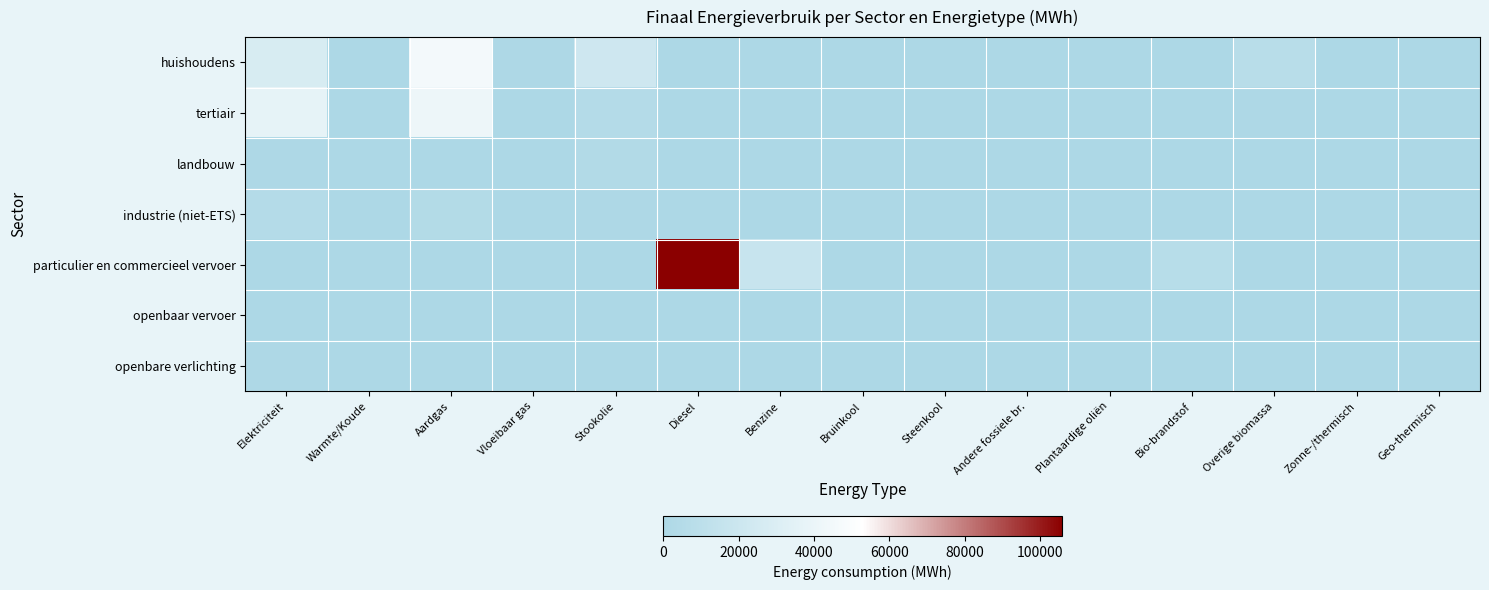

Reading left to right, transcribe all the data shown in this chart.

huishoudens: Elektriciteit=27452.7	Warmte/Koude=0.0	Aardgas=45383.4	Vloeibaar gas=961.9	Stookolie=21847.7	Diesel=0.0	Benzine=0.0	Bruinkool=0.0	Steenkool=109.3	Andere fossiele br.=0.0	Plantaardige oliën=0.0	Bio-brandstof=0.0	Overige biomassa=7845.0	Zonne-/thermisch=194.4	Geo-thermisch=611.0
tertiair: Elektriciteit=37449.8	Warmte/Koude=0.0	Aardgas=42115.0	Vloeibaar gas=80.5	Stookolie=5009.4	Diesel=0.0	Benzine=0.0	Bruinkool=0.0	Steenkool=0.0	Andere fossiele br.=0.0	Plantaardige oliën=0.0	Bio-brandstof=0.0	Overige biomassa=1125.6	Zonne-/thermisch=29.4	Geo-thermisch=52.5
landbouw: Elektriciteit=1111.6	Warmte/Koude=0.0	Aardgas=141.5	Vloeibaar gas=41.5	Stookolie=3606.6	Diesel=0.0	Benzine=0.0	Bruinkool=0.0	Steenkool=291.8	Andere fossiele br.=0.0	Plantaardige oliën=0.0	Bio-brandstof=0.0	Overige biomassa=0.0	Zonne-/thermisch=0.0	Geo-thermisch=0.0
industrie (niet-ETS): Elektriciteit=5166.8	Warmte/Koude=0.0	Aardgas=4258.7	Vloeibaar gas=13.1	Stookolie=1192.1	Diesel=0.0	Benzine=0.0	Bruinkool=0.0	Steenkool=0.4	Andere fossiele br.=0.0	Plantaardige oliën=0.0	Bio-brandstof=0.0	Overige biomassa=200.1	Zonne-/thermisch=0.0	Geo-thermisch=0.0
particulier en commercieel vervoer: Elektriciteit=176.1	Warmte/Koude=0.0	Aardgas=277.8	Vloeibaar gas=169.9	Stookolie=0.0	Diesel=105800.5	Benzine=17295.3	Bruinkool=0.0	Steenkool=0.0	Andere fossiele br.=0.0	Plantaardige oliën=0.0	Bio-brandstof=7159.0	Overige biomassa=0.0	Zonne-/thermisch=0.0	Geo-thermisch=0.0
openbaar vervoer: Elektriciteit=817.4	Warmte/Koude=0.0	Aardgas=0.0	Vloeibaar gas=0.0	Stookolie=0.0	Diesel=612.7	Benzine=0.0	Bruinkool=0.0	Steenkool=0.0	Andere fossiele br.=0.0	Plantaardige oliën=0.0	Bio-brandstof=33.8	Overige biomassa=0.0	Zonne-/thermisch=0.0	Geo-thermisch=0.0
openbare verlichting: Elektriciteit=1007.3	Warmte/Koude=0.0	Aardgas=0.0	Vloeibaar gas=0.0	Stookolie=0.0	Diesel=0.0	Benzine=0.0	Bruinkool=0.0	Steenkool=0.0	Andere fossiele br.=0.0	Plantaardige oliën=0.0	Bio-brandstof=0.0	Overige biomassa=0.0	Zonne-/thermisch=0.0	Geo-thermisch=0.0